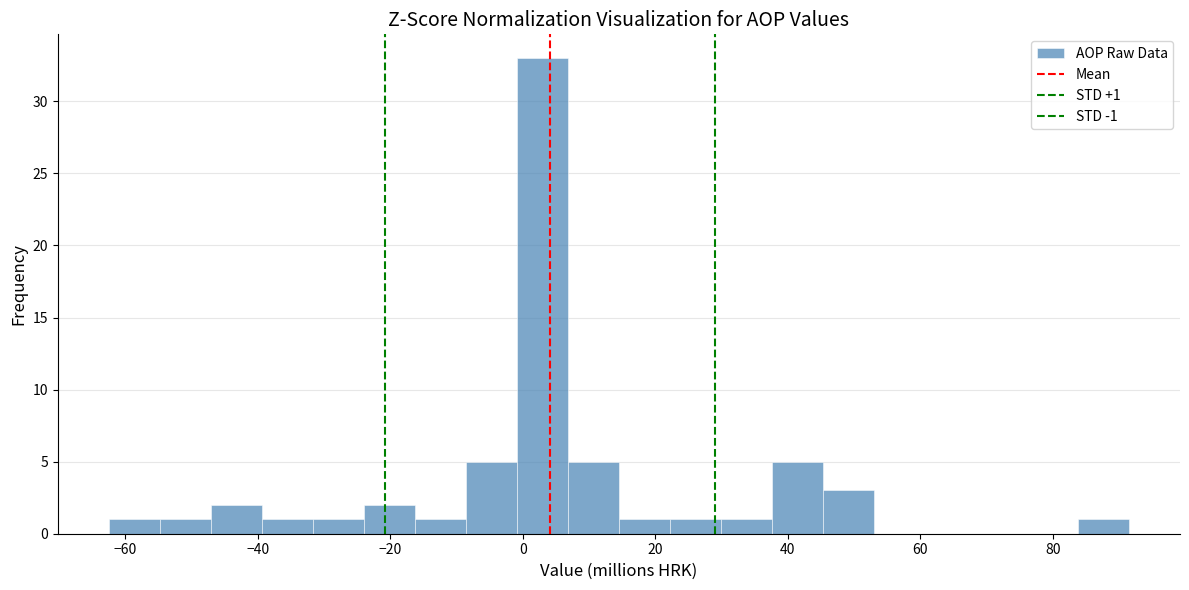

Around what value on the x-axis is the tallest bar? Give the approximate position of its centre, as read against the axis.

2